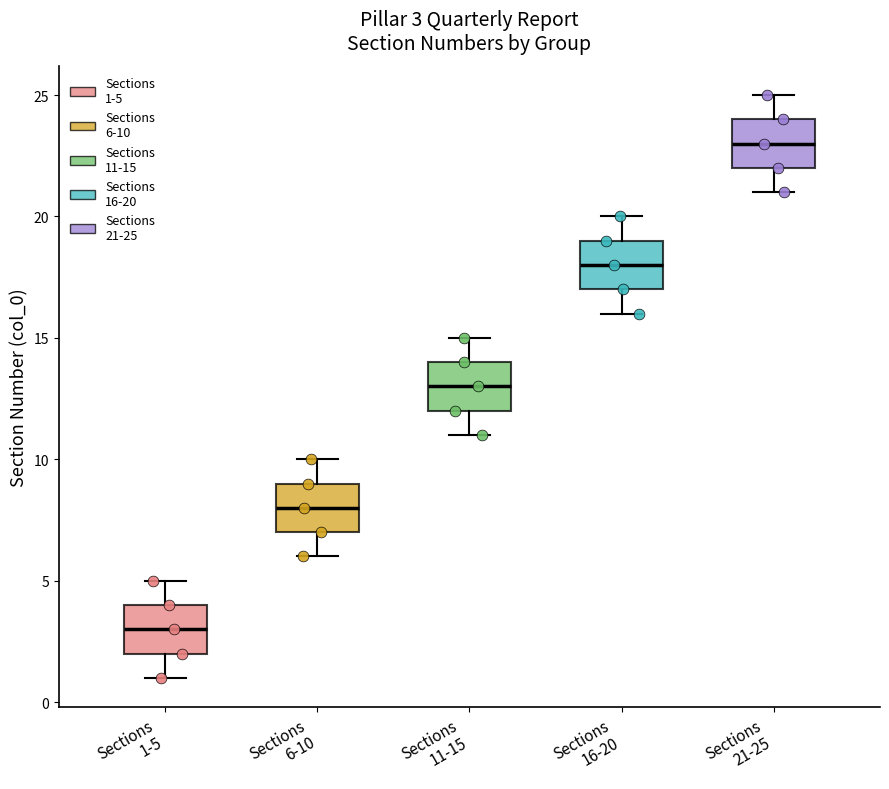

Which box's median line is the lowest?

Sections 1-5